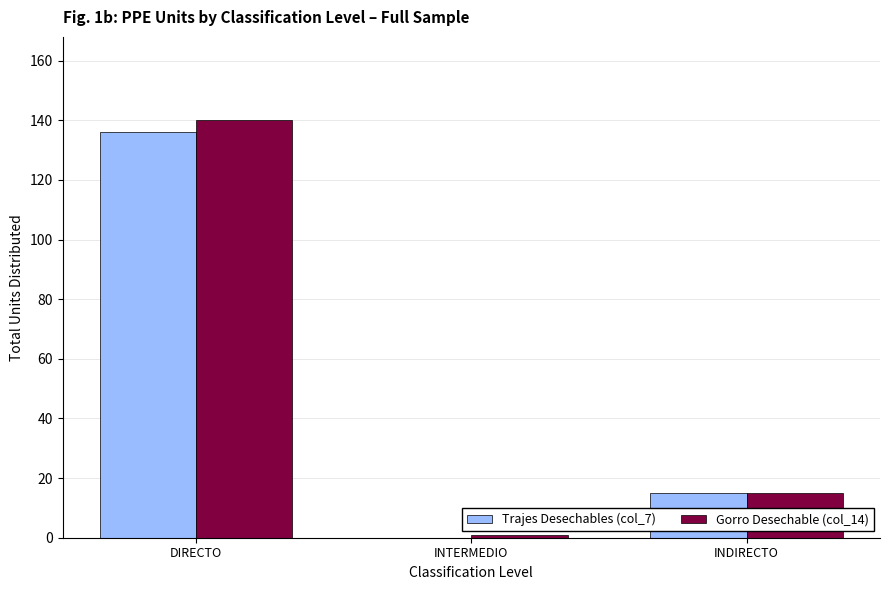

Which label corresponds to the largest value in the chart?

DIRECTO